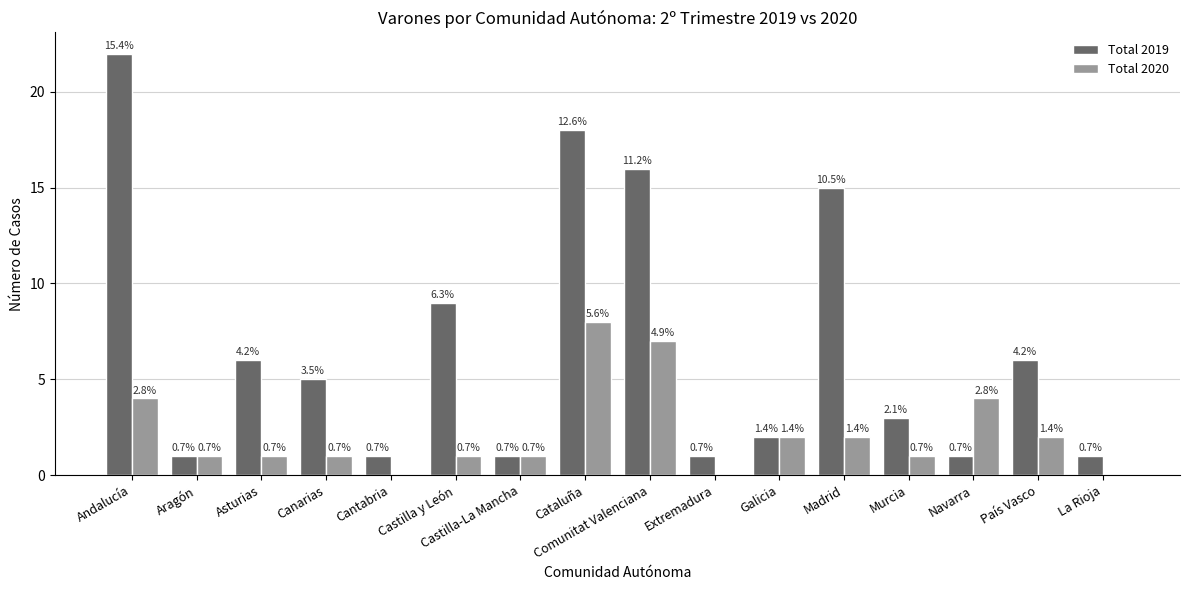

Reading left to right, list all the values displayed in this chart.

Total 2019: Andalucía=22	Aragón=1	Asturias=6	Canarias=5	Cantabria=1	Castilla y León=9	Castilla-La Mancha=1	Cataluña=18	Comunitat Valenciana=16	Extremadura=1	Galicia=2	Madrid=15	Murcia=3	Navarra=1	País Vasco=6	La Rioja=1
Total 2020: Andalucía=4	Aragón=1	Asturias=1	Canarias=1	Cantabria=0	Castilla y León=1	Castilla-La Mancha=1	Cataluña=8	Comunitat Valenciana=7	Extremadura=0	Galicia=2	Madrid=2	Murcia=1	Navarra=4	País Vasco=2	La Rioja=0